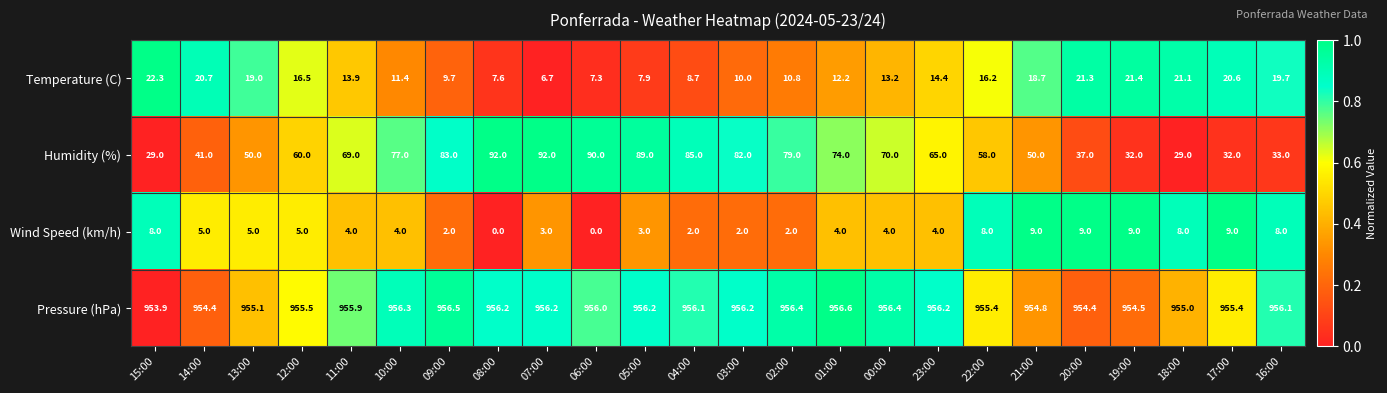

Rank the series at 08:00 from highest to lowest value.

Pressure (hPa), Humidity (%), Temperature (C), Wind Speed (km/h)